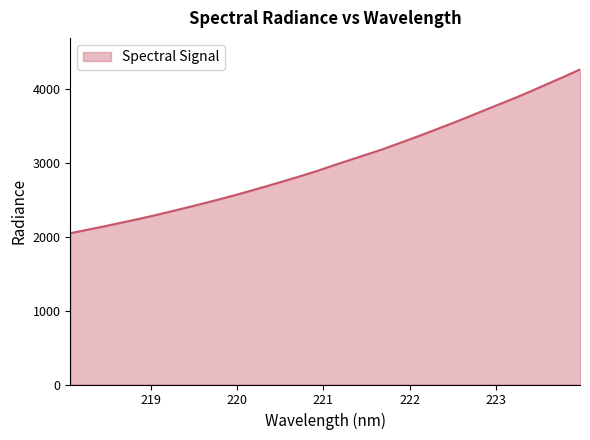

What is the difference between the maximum and minimum values?

2213.7